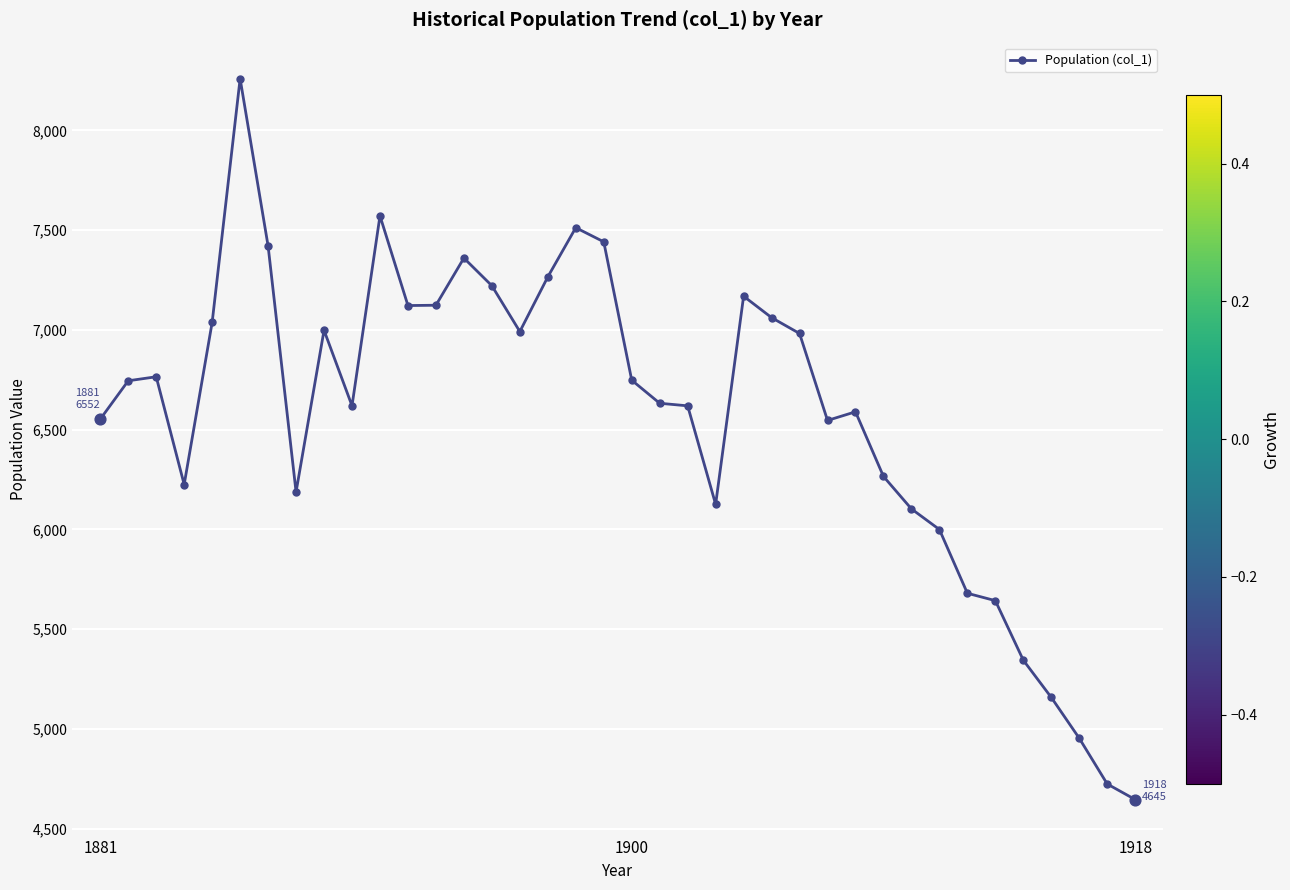

What is the difference between the second highest and minimum values?

2926.0